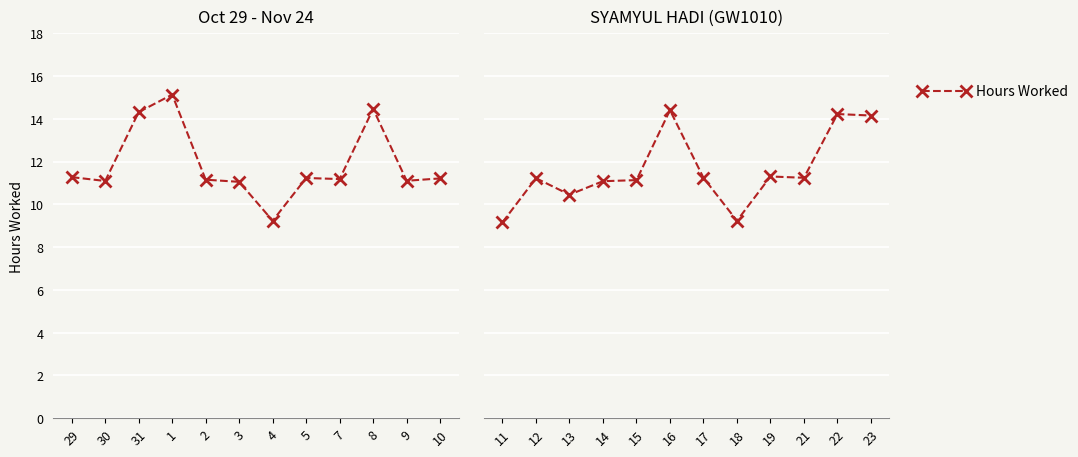

What is the minimum value shown in the chart?

9.2